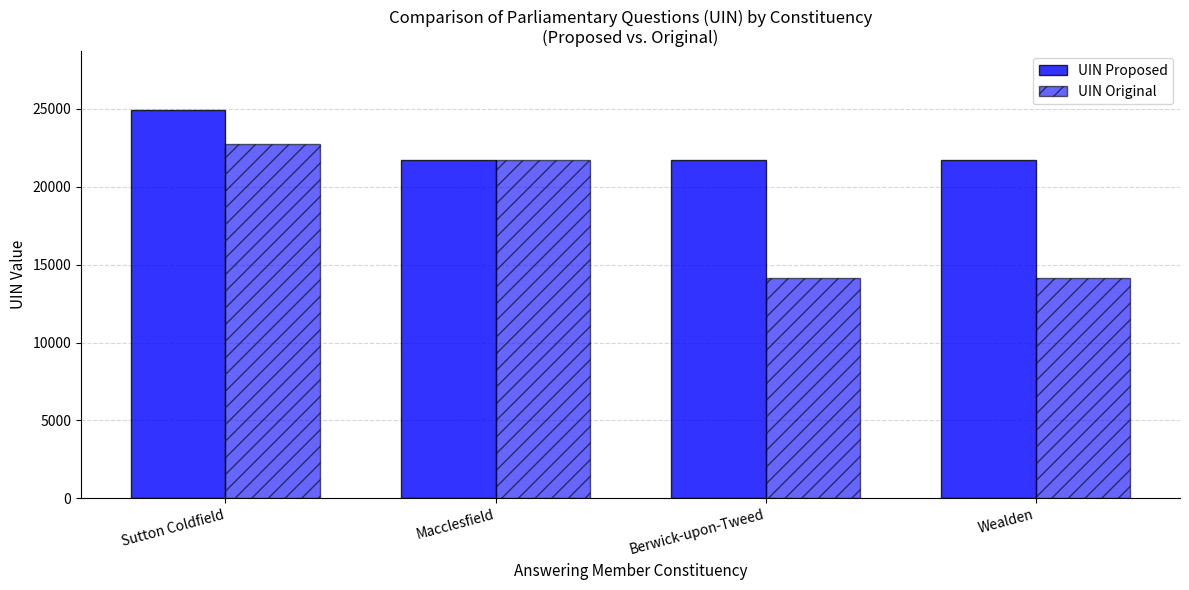

How many groups of bars are there?

4